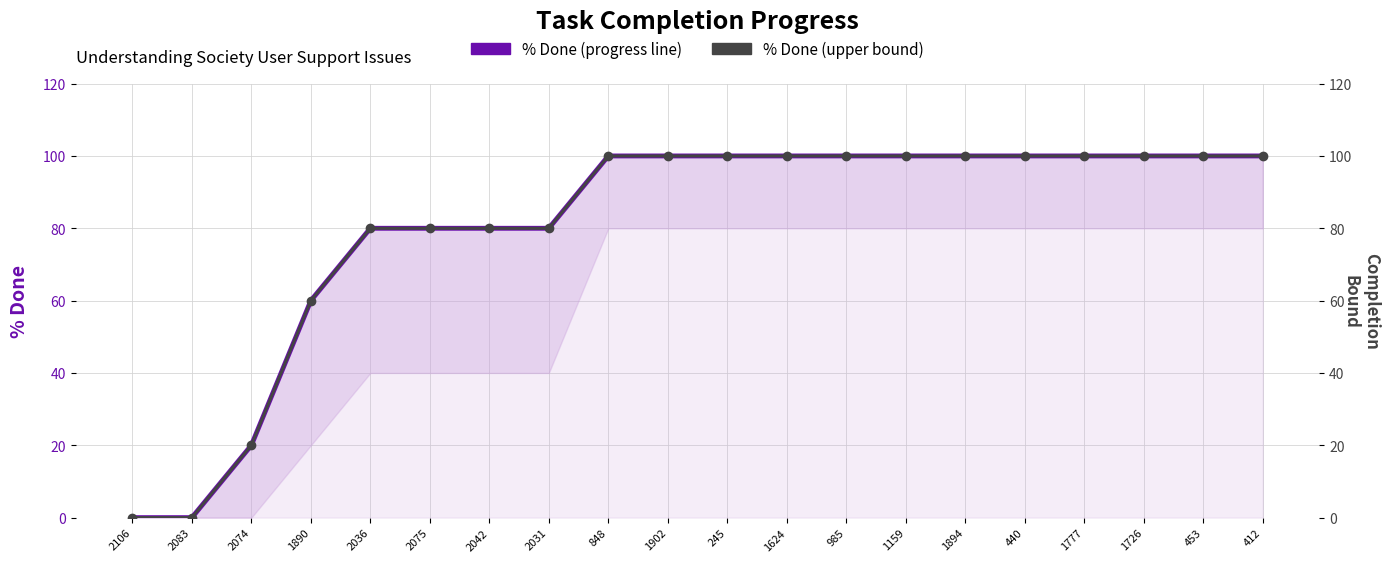

How many % Done (upper bound) values are between 80 and 100?

16